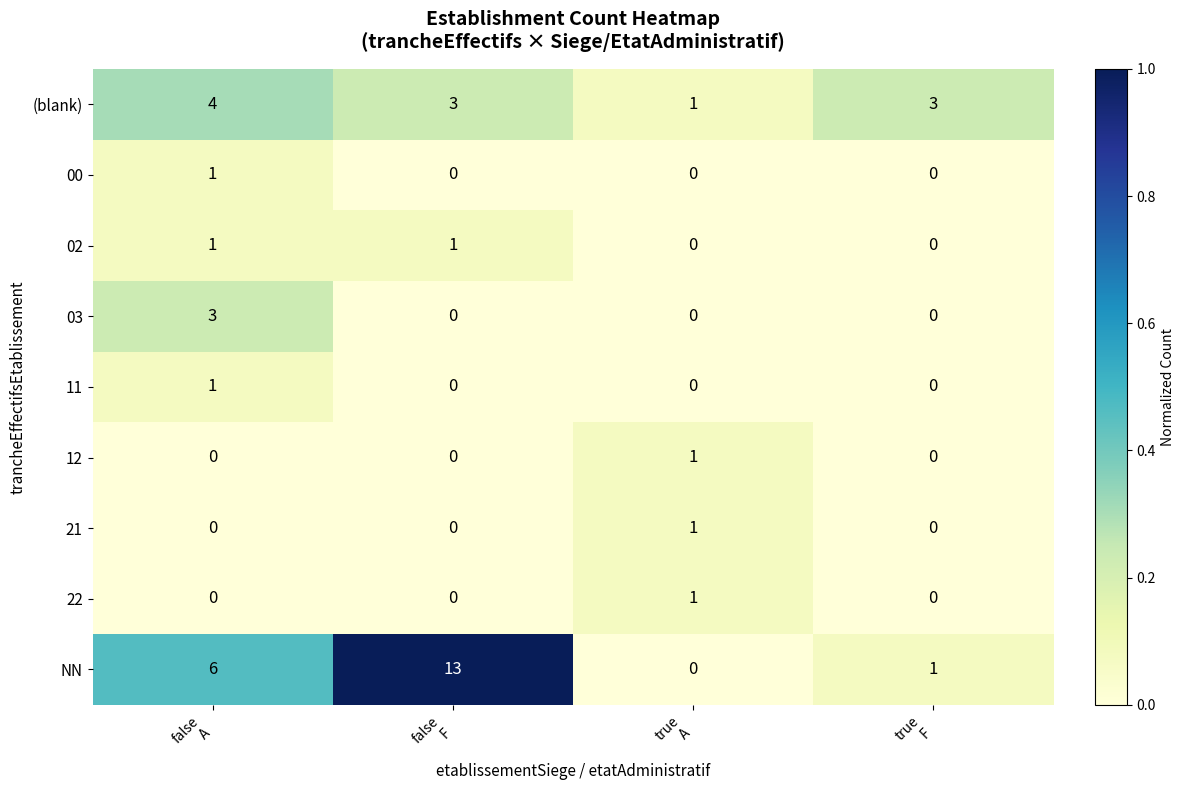

What is the greatest value displayed?

13